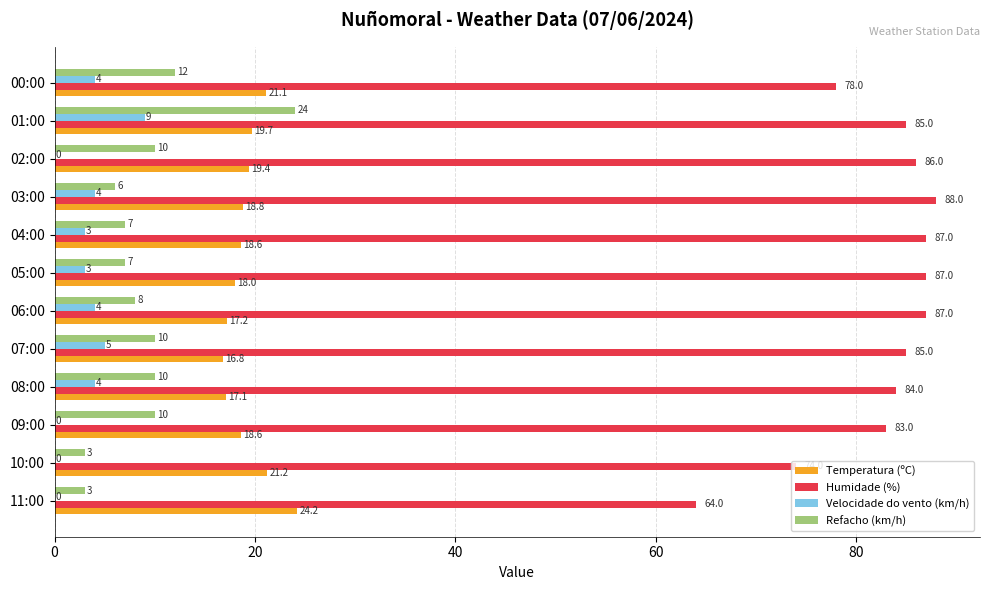

Is the value of Humidade (%) at 01:00 greater than the value of Refacho (km/h) at 03:00?

Yes